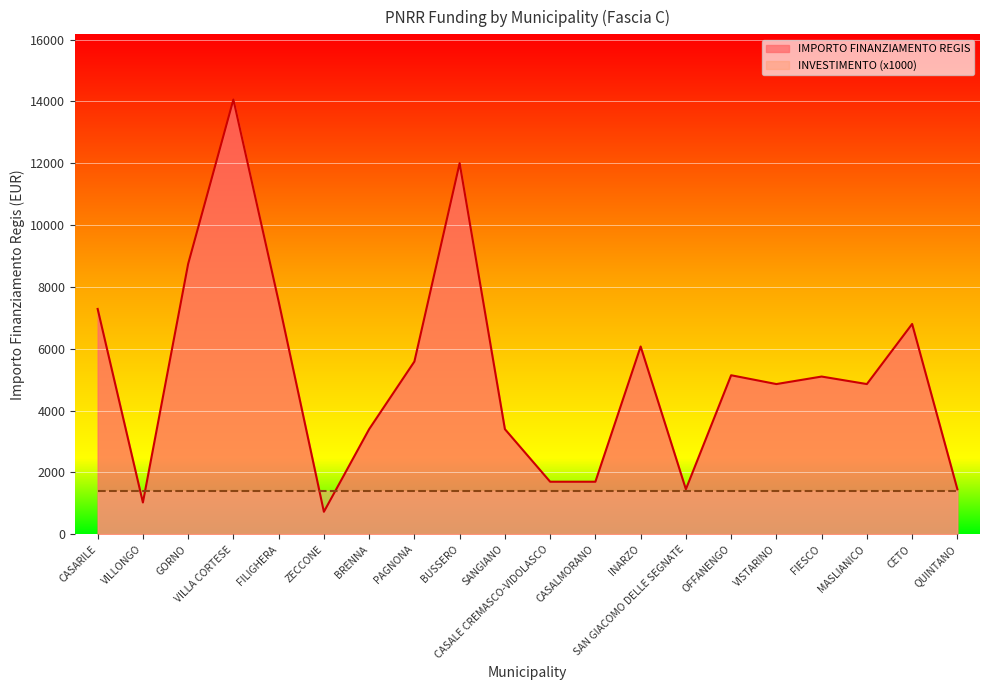

Reading left to right, extract all data points from this chart.

CASARILE=7290	VILLONGO=1029	GORNO=8748	VILLA CORTESE=14063	FILIGHERA=7533	ZECCONE=729	BRENNA=3402	PAGNONA=5589	BUSSERO=12005	SANGIANO=3402	CASALE CREMASCO-VIDOLASCO=1701	CASALMORANO=1701	INARZO=6075	SAN GIACOMO DELLE SEGNATE=1458	OFFANENGO=5145	VISTARINO=4860	FIESCO=5103	MASLIANICO=4860	CETO=6804	QUINTANO=1458